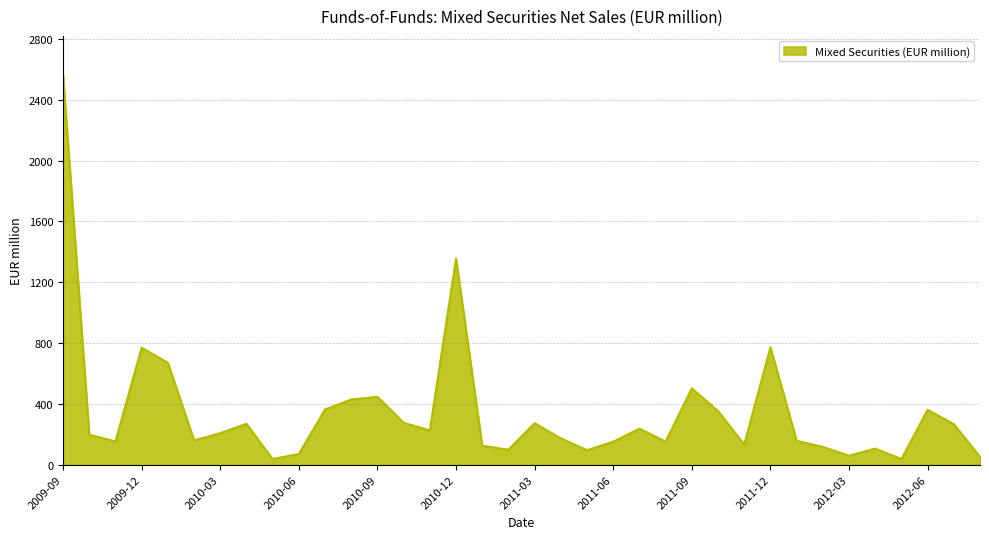

Does the chart have visible grid lines?

Yes